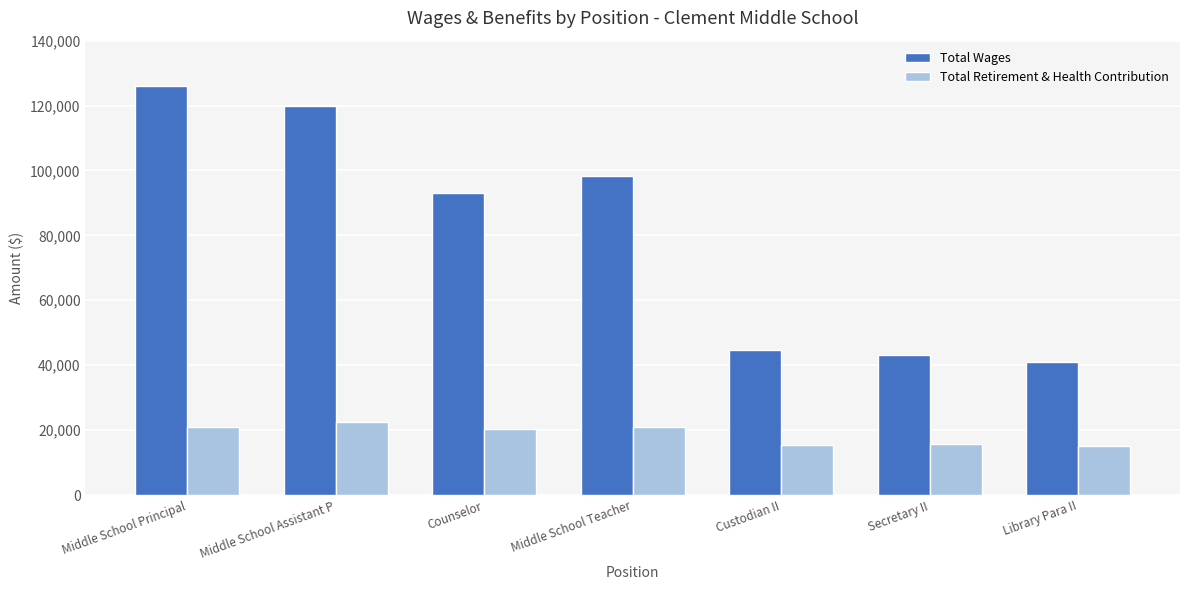

What is the minimum value for Total Retirement & Health Contribution?

15251